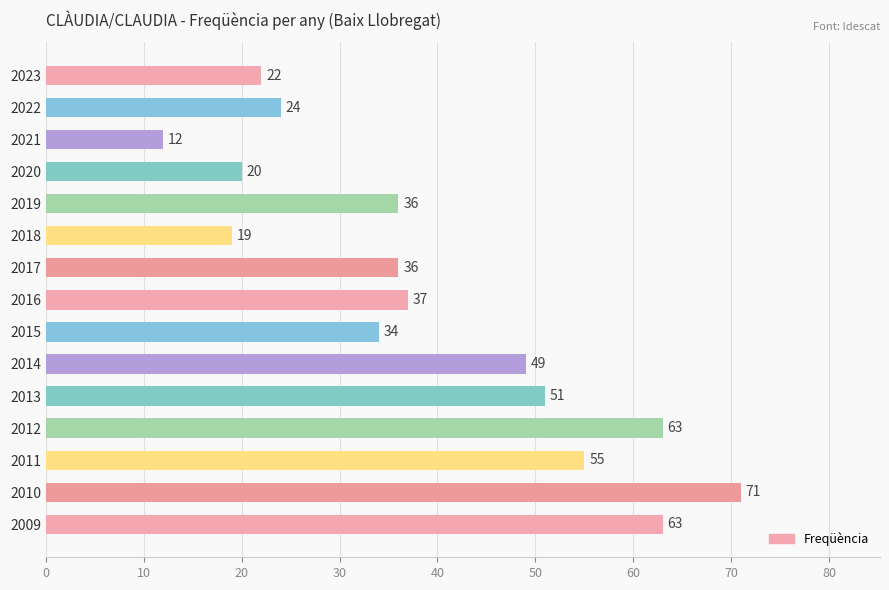

How many bars are there in total?

15